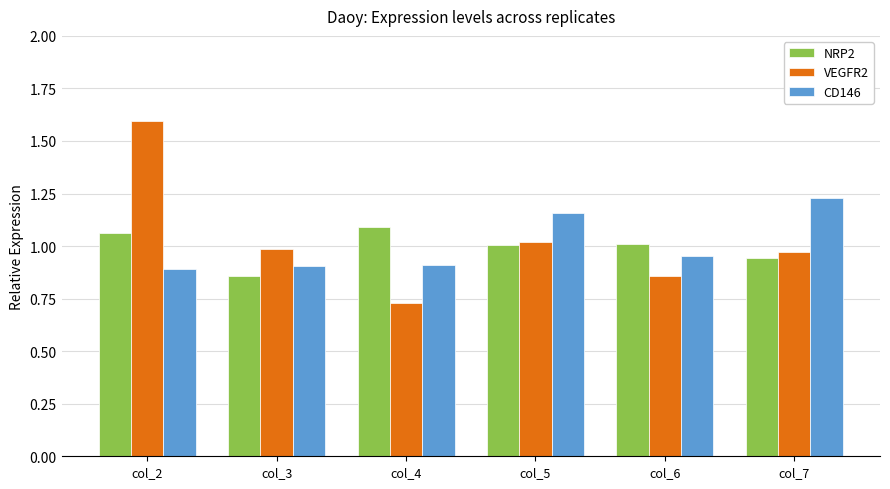

The value of NRP2 at col_3 is 0.3. True or false?

False